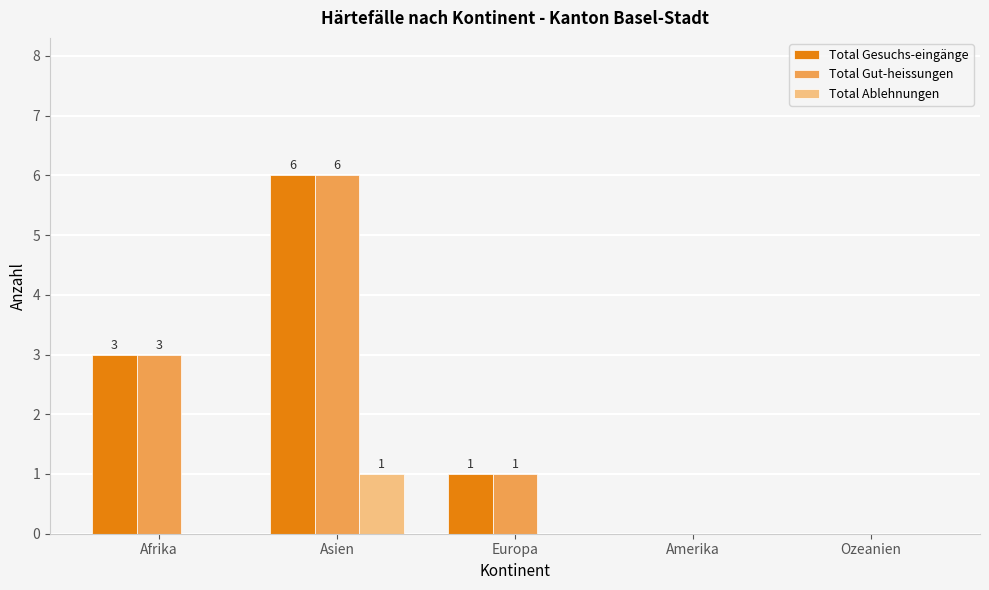

Reading right to left, what are all the values shown in this chart?

Total Gesuchs-eingänge: 0	0	1	6	3
Total Gut-heissungen: 0	0	1	6	3
Total Ablehnungen: 0	0	0	1	0